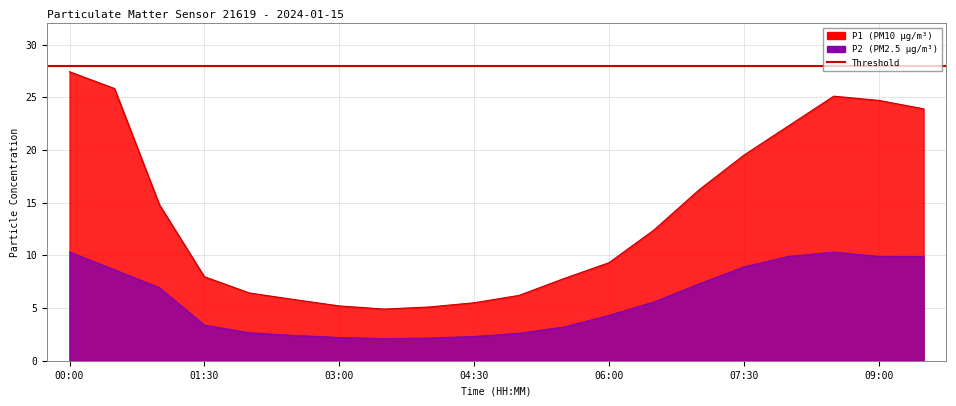

How many lines are shown in the chart?

2